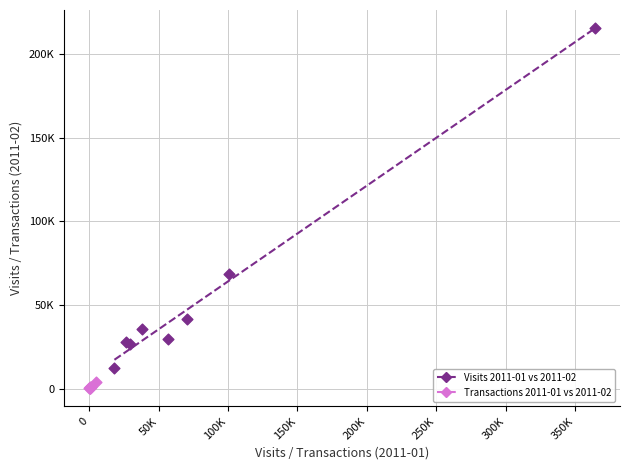

Which series reaches the minimum Y coordinate?

Transactions 2011-01 vs 2011-02